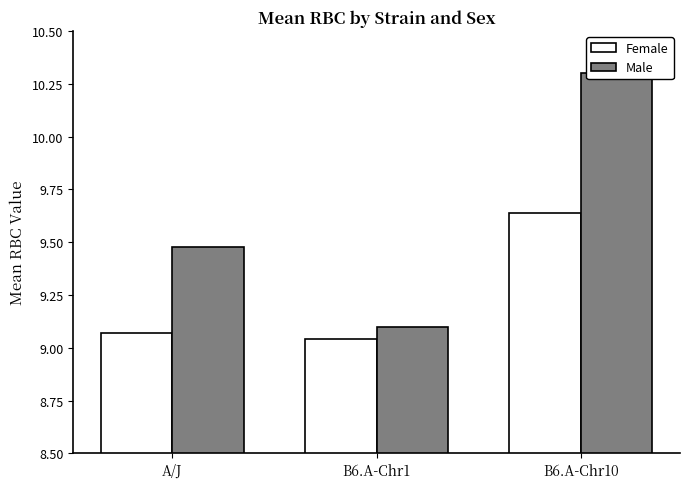

What is the label of the 1st bar from the right?

B6.A-Chr10